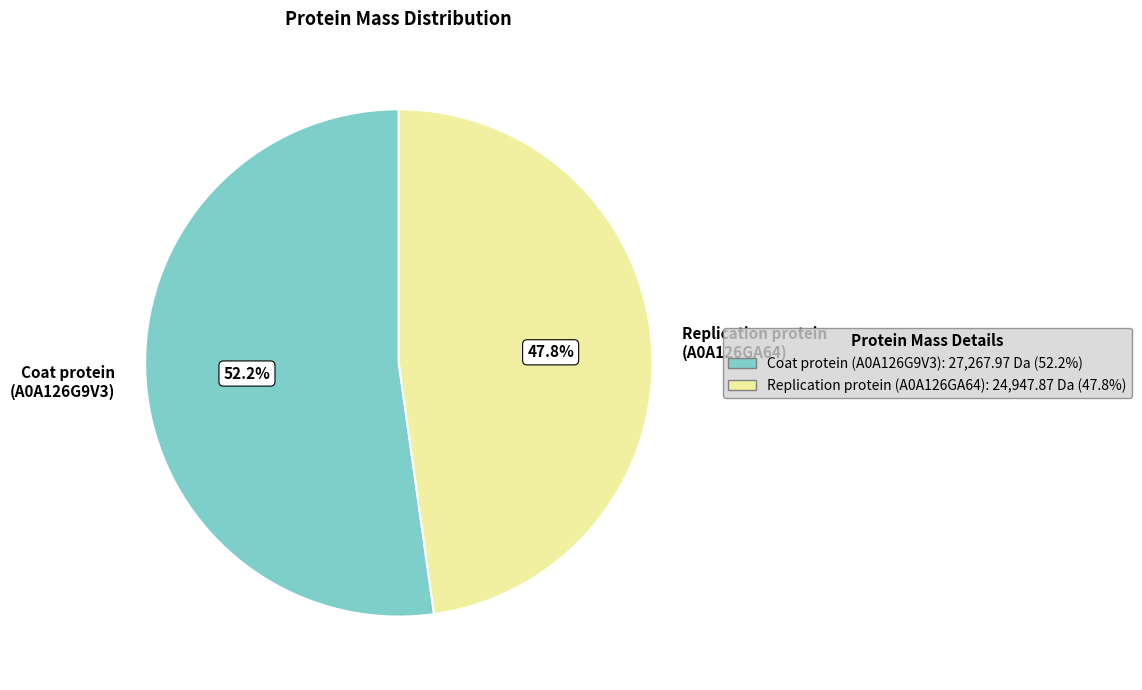

What is the total percentage of Coat protein (A0A126G9V3) and Replication protein (A0A126GA64)?

100.0%